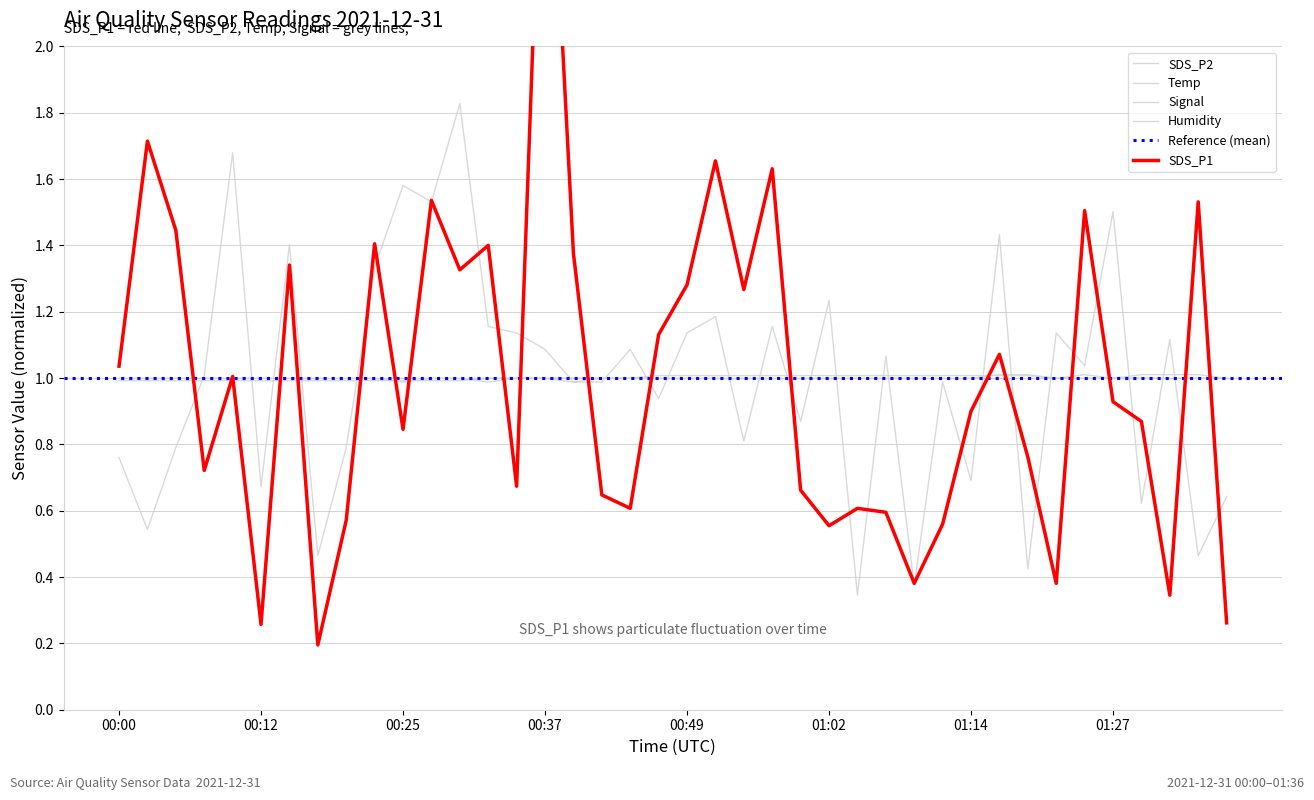

True or false: SDS_P2 has a value of 0.3 at 00:59.

False